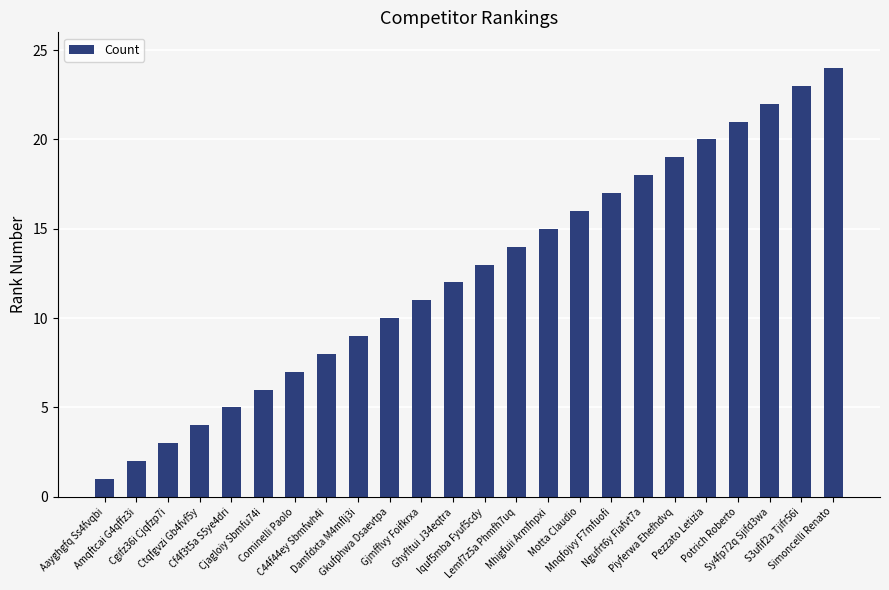

What is the minimum value shown in the chart?

1